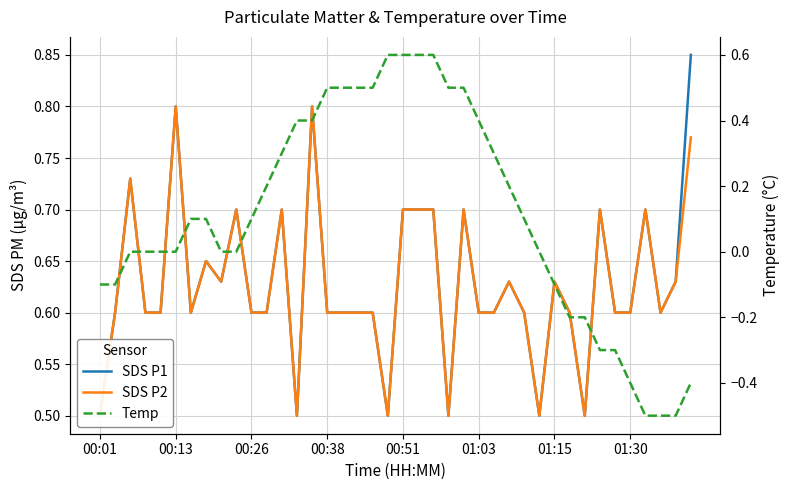

True or false: SDS_P2 has a value of 0.6 at 01:15.

True